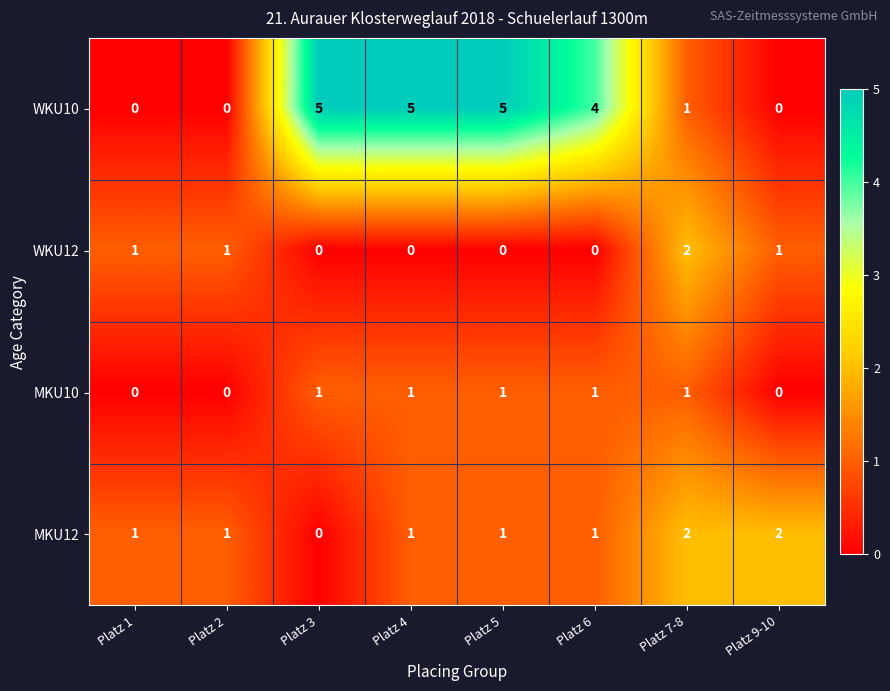

What is the difference between the highest and lowest values at Platz 3?

5